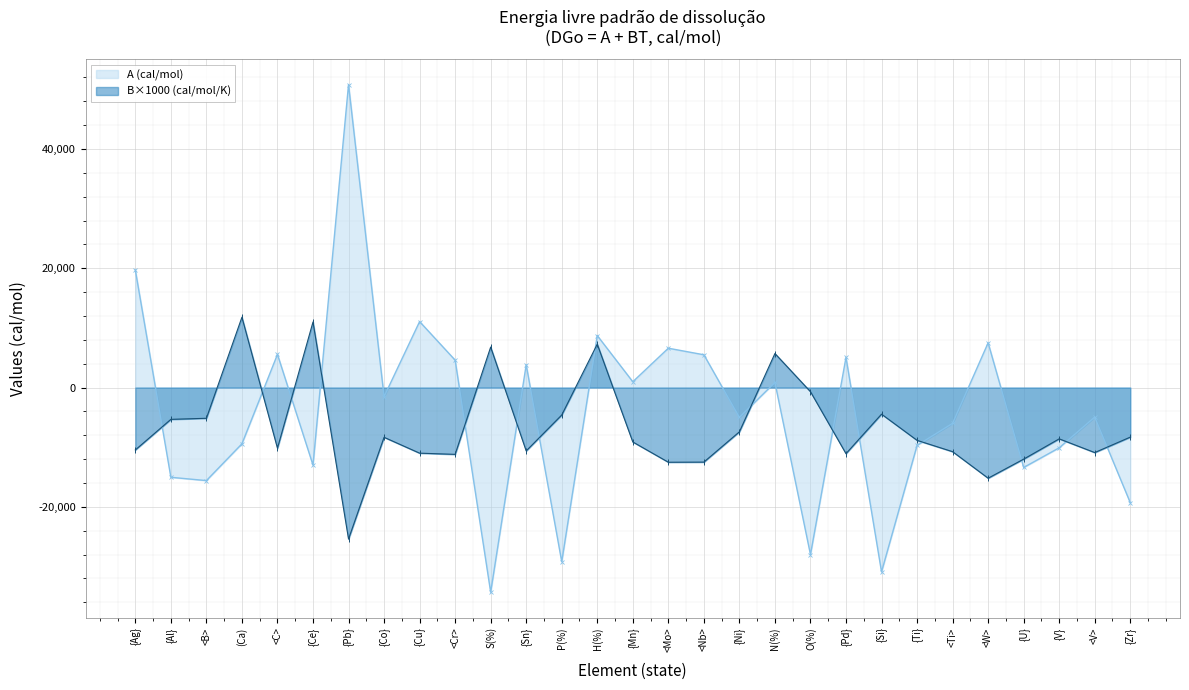

The A (cal/mol) series shows -19300 at {Zr}. True or false?

True